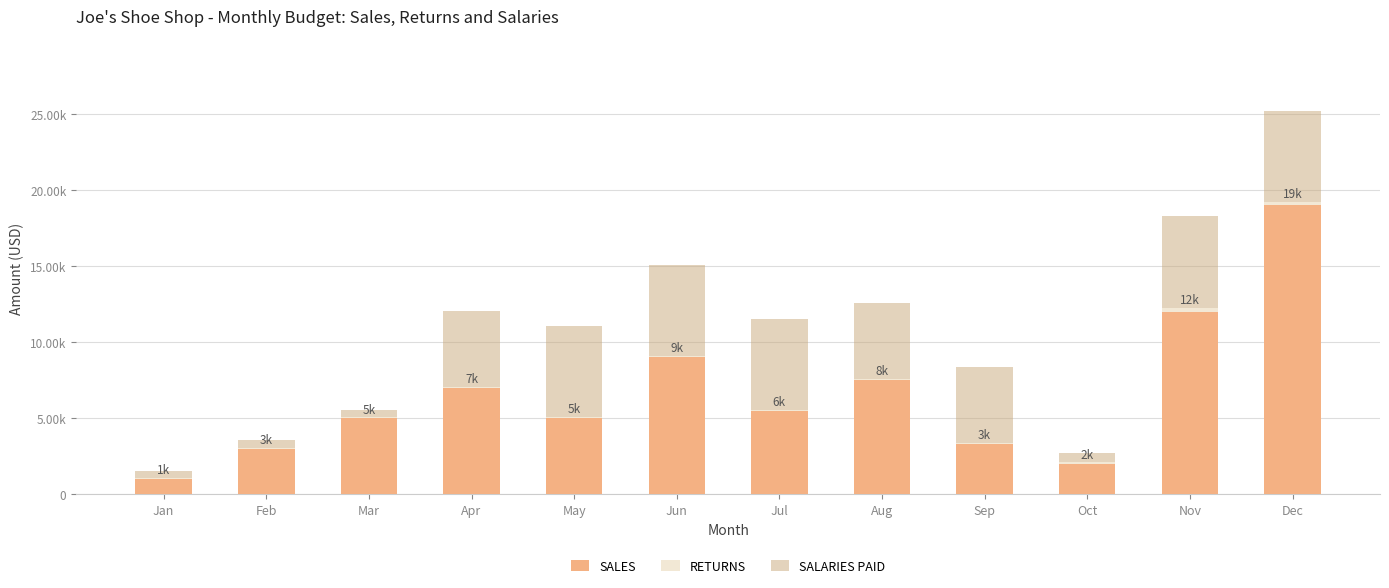

The SALARIES PAID series shows 6000 at Jun. True or false?

True